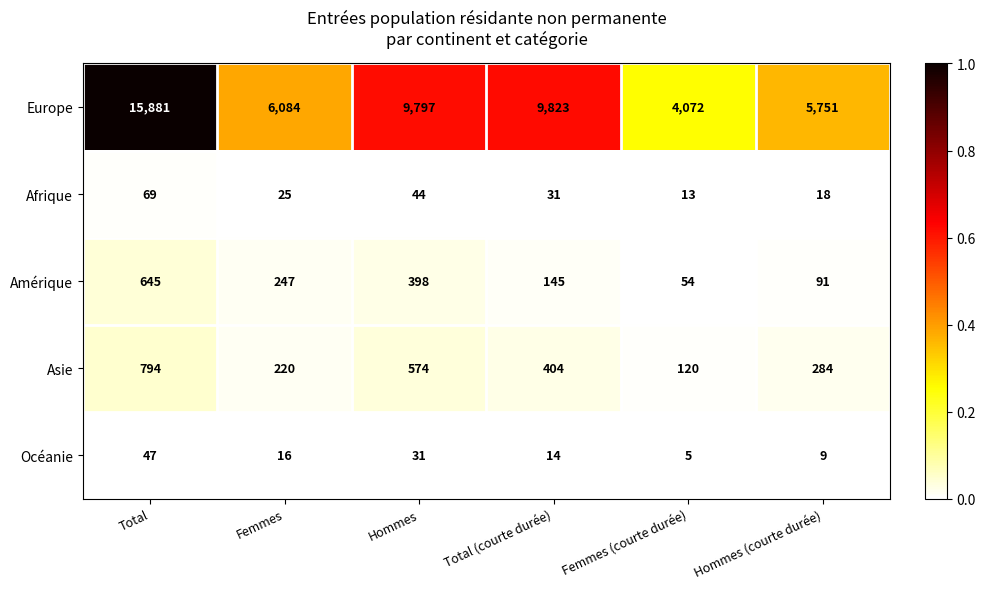

The value of Amérique at Hommes is 170. True or false?

False